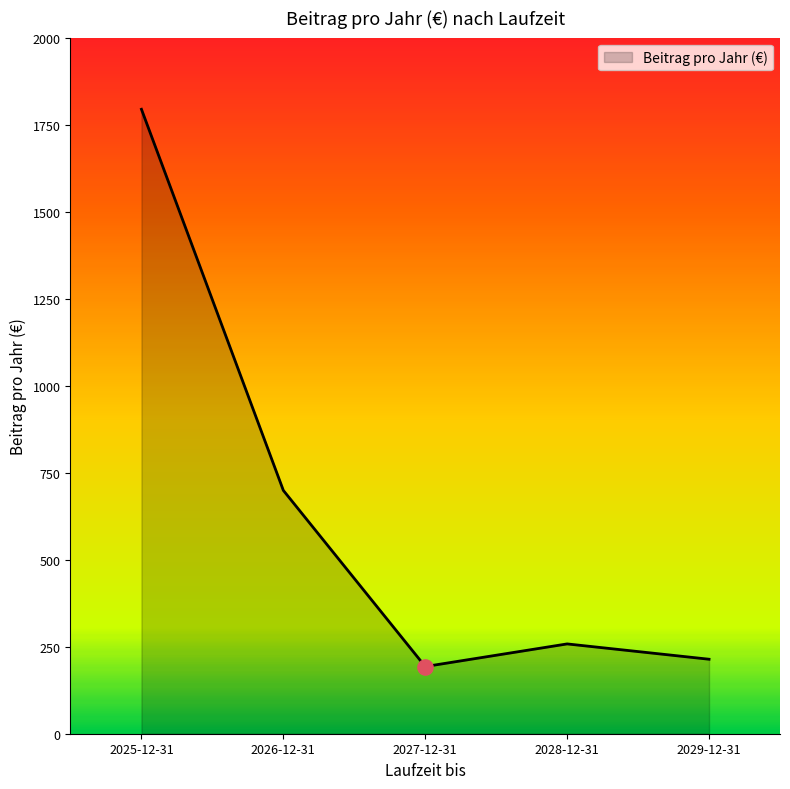

Approximately how many times larger is the value at 2025-12-31 compared to 2026-12-31?

2.6